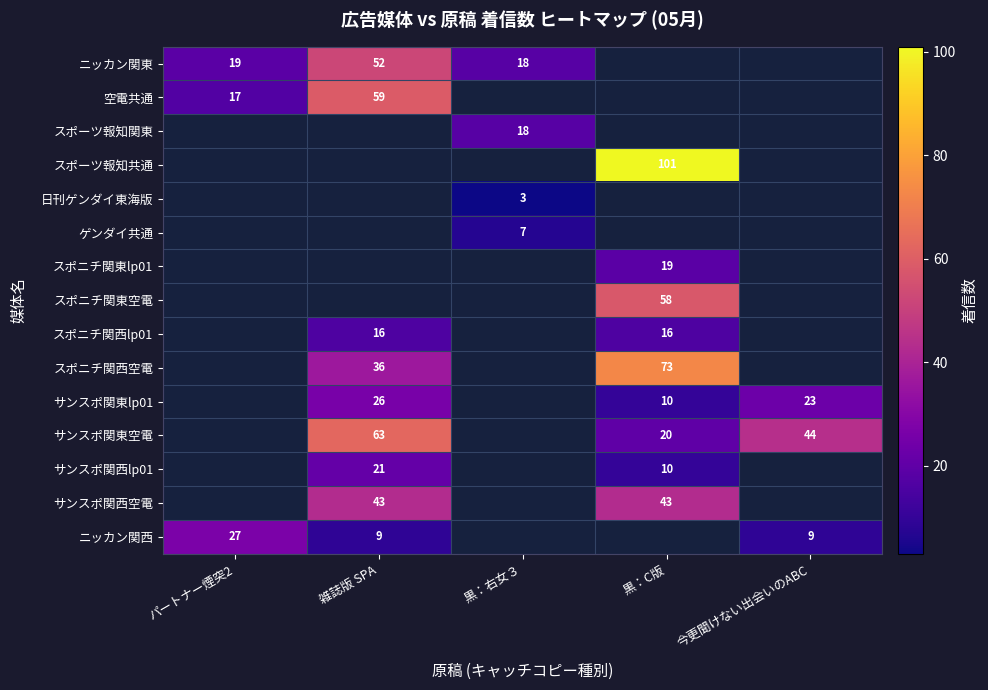

How many data points does each series have?

5